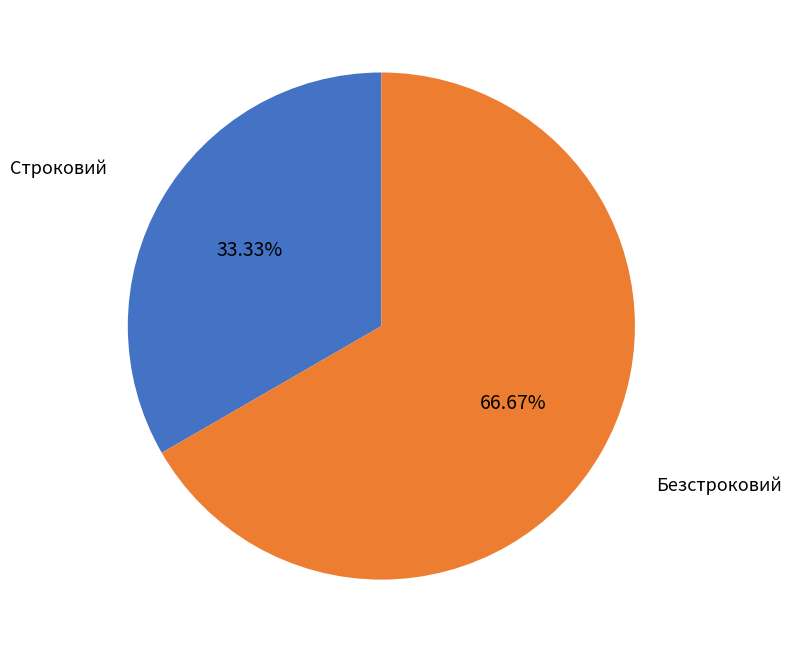

To the nearest percent, what is the combined percentage of Безстроковий and Строковий?

100%